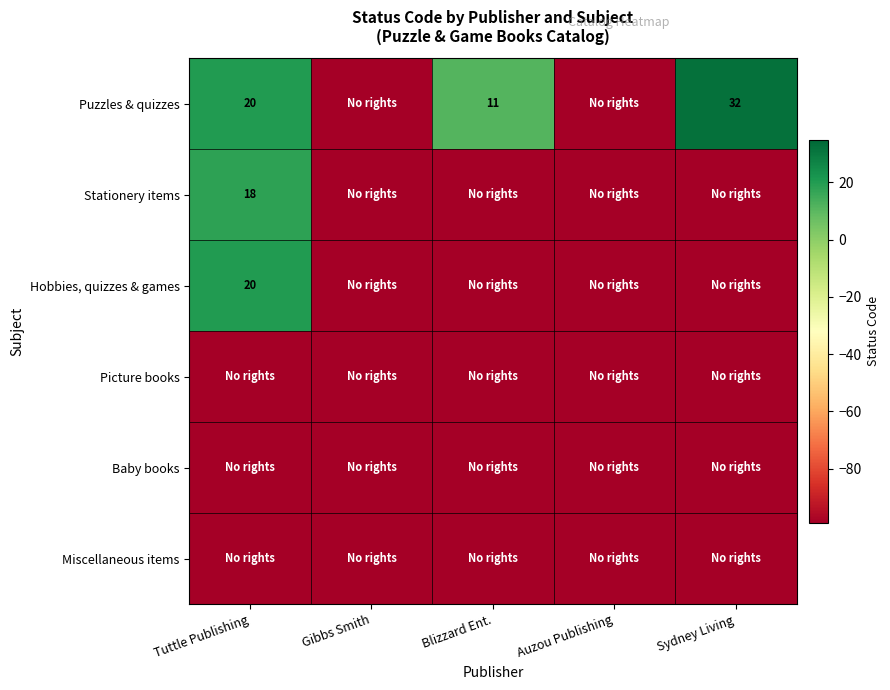

The value of Puzzles & quizzes at Sydney Living is 32. True or false?

True